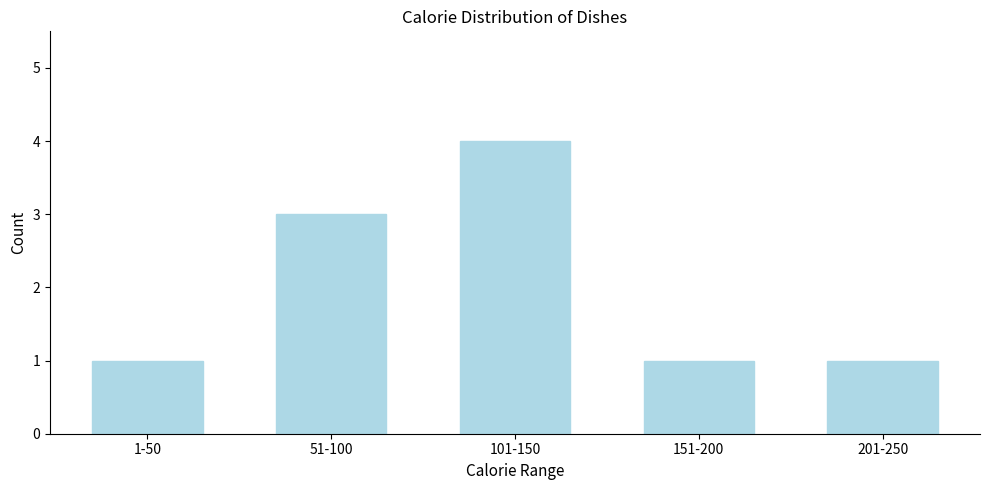

Reading left to right, what are all the values shown in this chart?

1	3	4	1	1